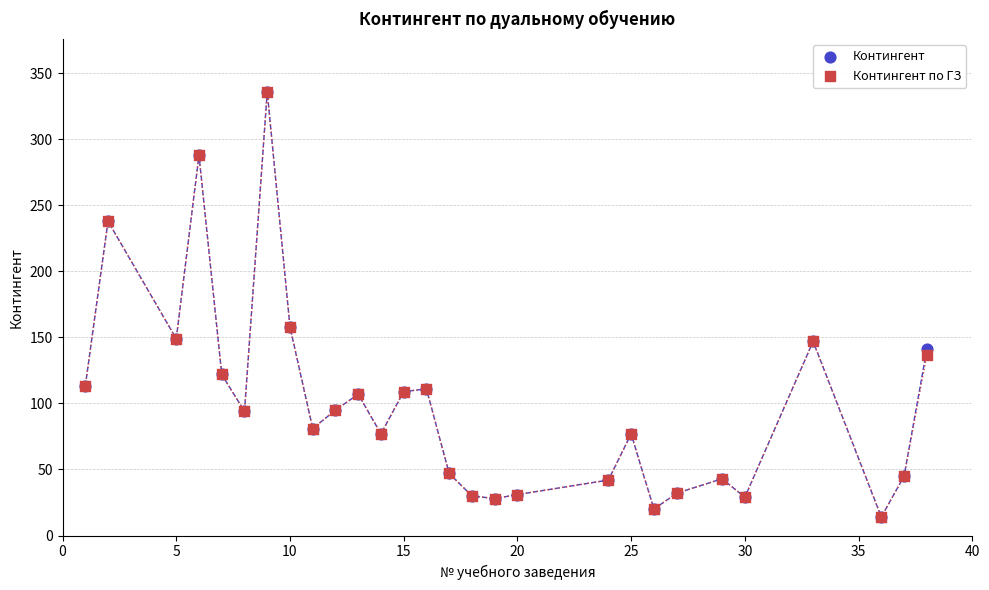

What are all the series names shown in the legend?

Контингент, Контингент по ГЗ